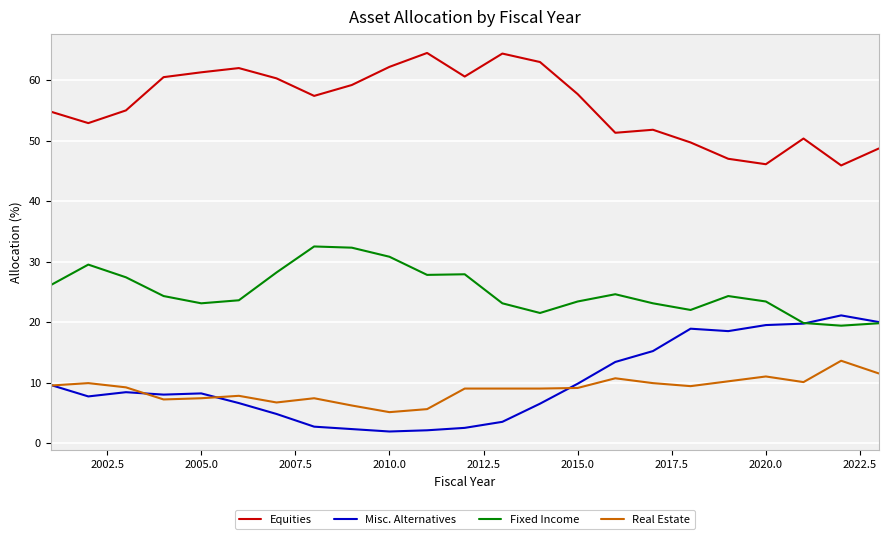

True or false: Equities has more than 2 points higher than both neighbors.

True